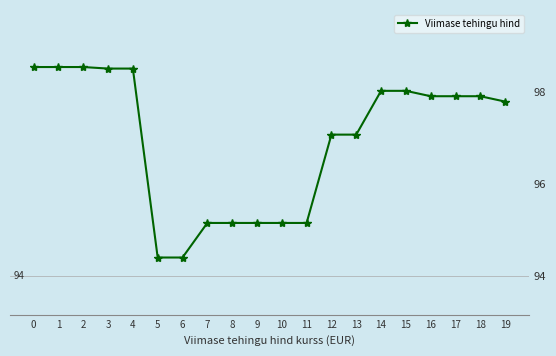

What is the ratio of the value at 3 to the value at 14?

1.0